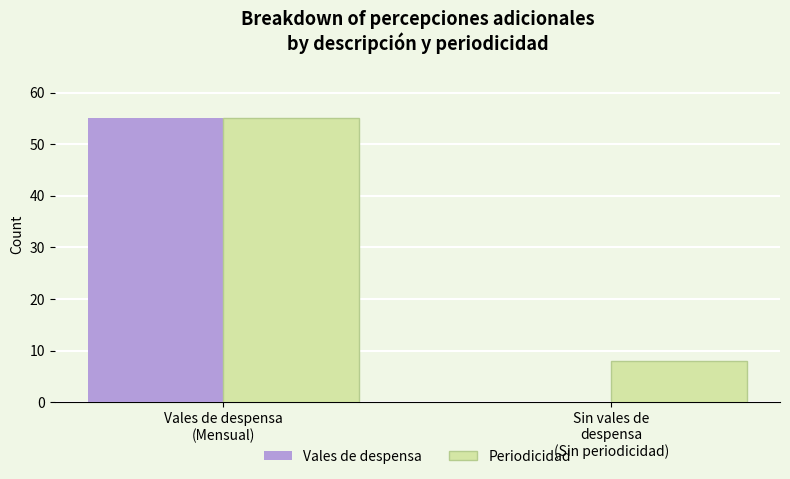

The Vales de despensa series shows 0 at Sin vales de
despensa
(Sin periodicidad). True or false?

True